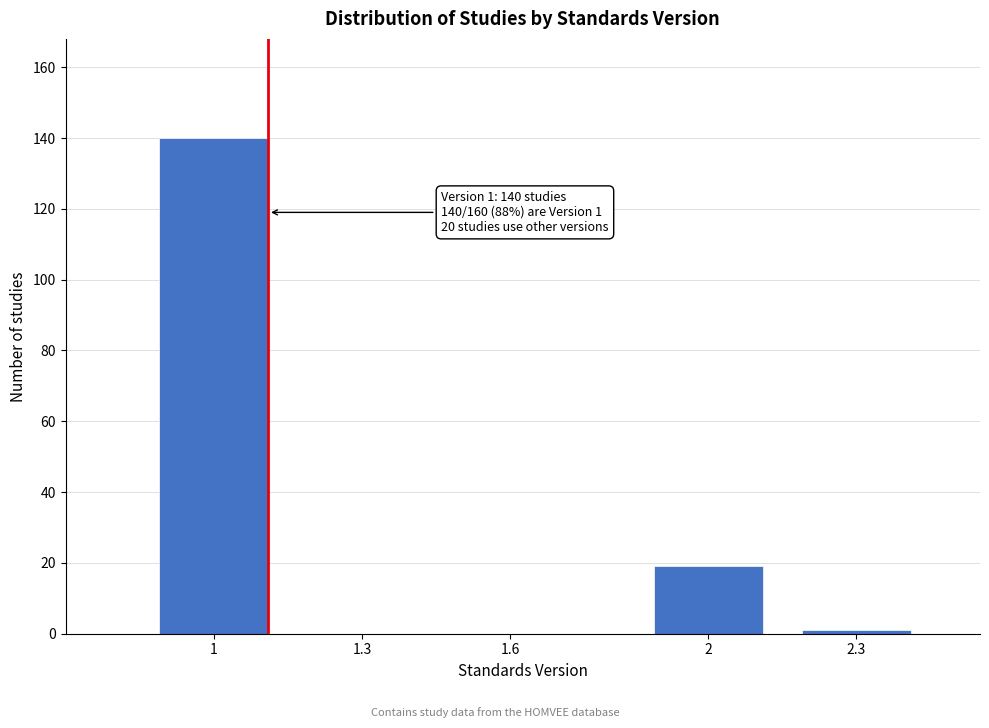

Reading left to right, what are all the values shown in this chart?

1=140	1.3=0	1.6=0	2=19	2.3=1